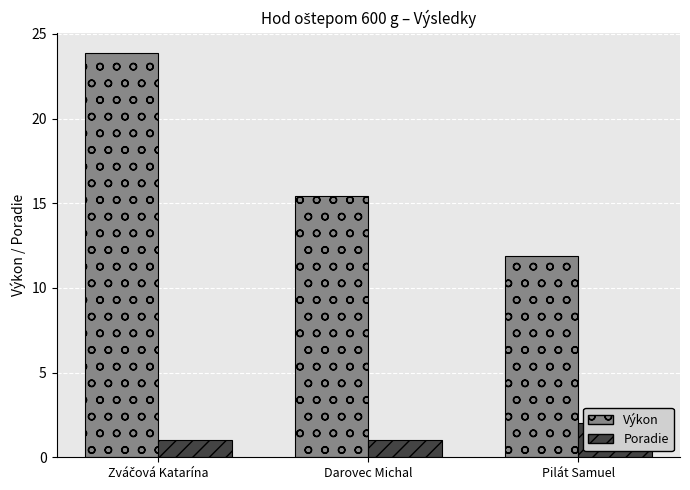

Does the chart contain any negative values?

No